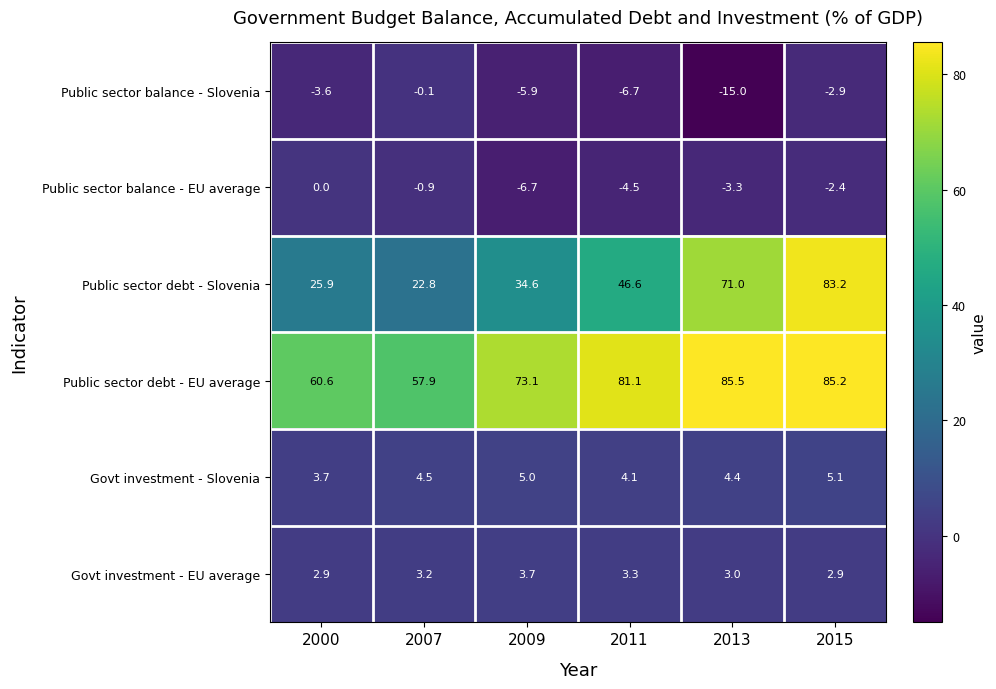

How many series are shown in this chart?

6